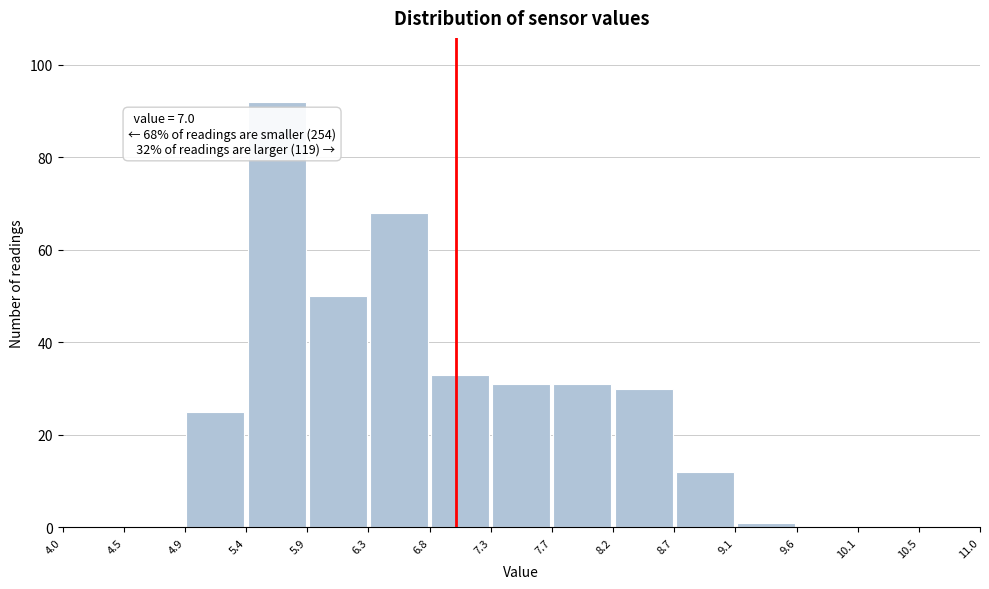

Over which range of the x-axis is the bar tallest?

5.4 to 5.9